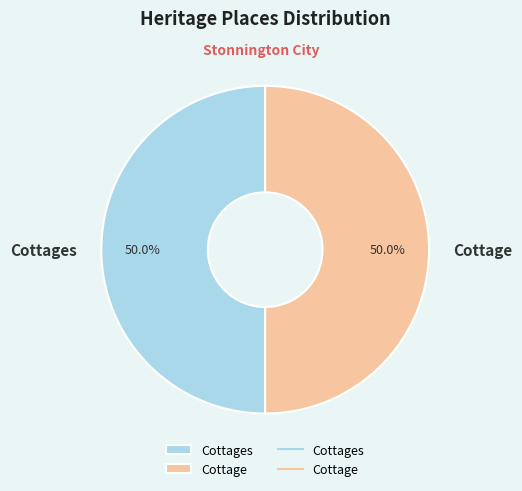

Is it true that Cottage is 40% of the pie?

False